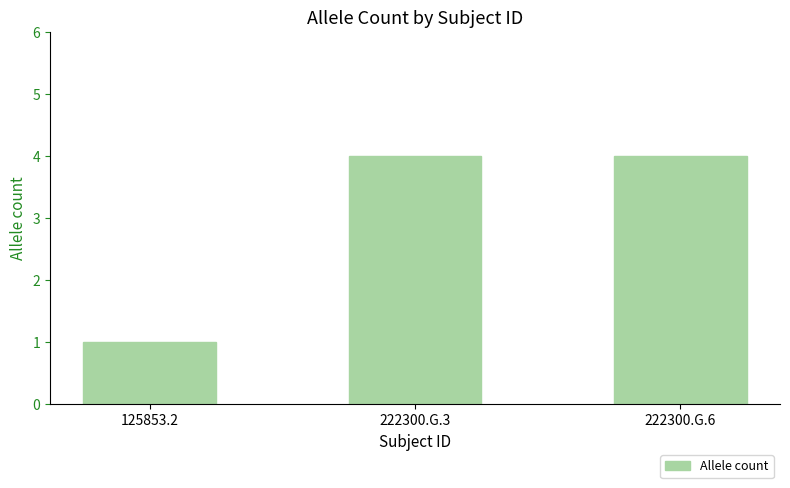

Which has a higher value, 125853.2 or 222300.G.6?

222300.G.6